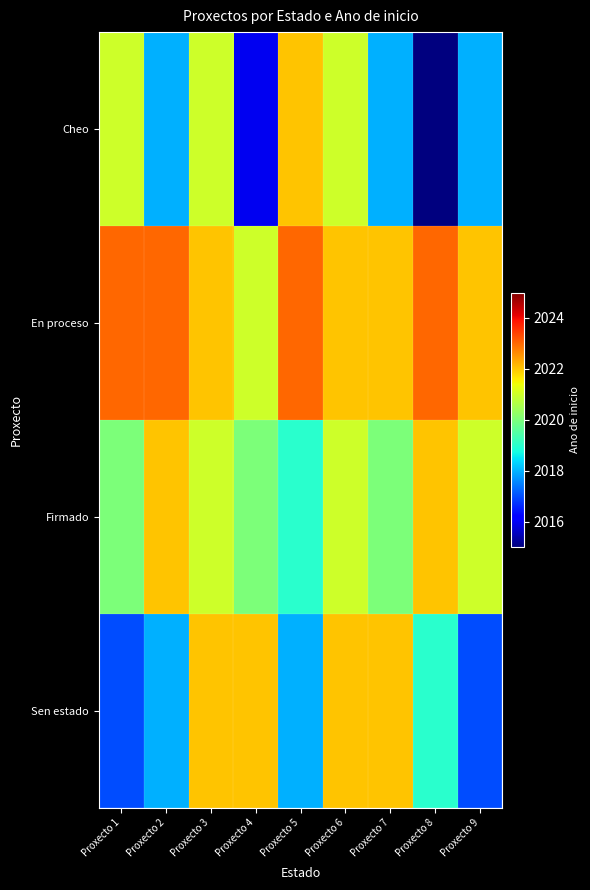

List the series in order of their overall mean, lowest first.

Cheo, Sen estado, Firmado, En proceso